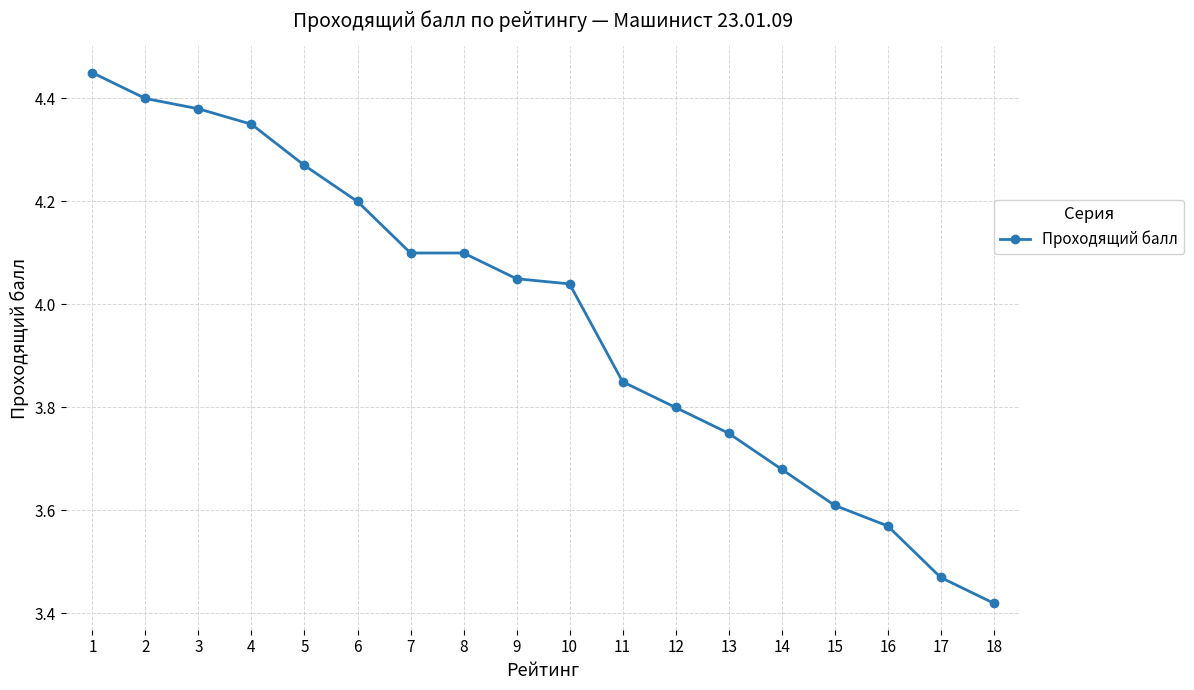

True or false: there are more than 2 points higher than both neighbors.

False